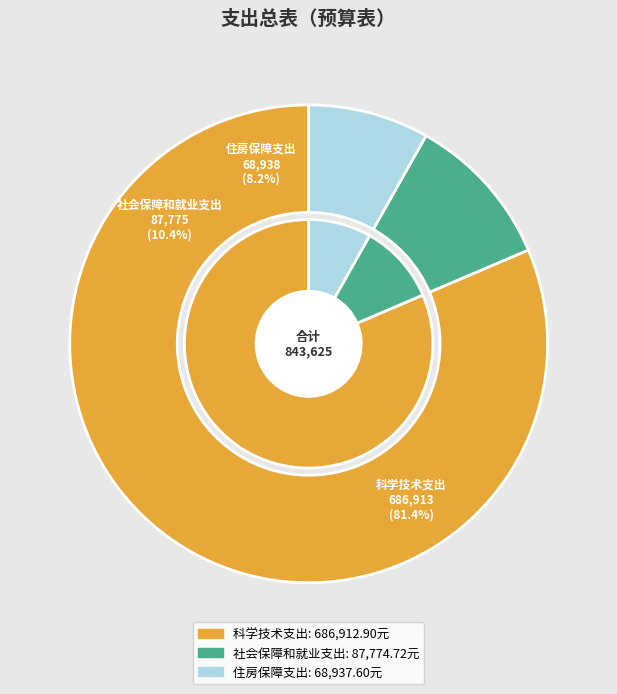

What percentage is the 科学技术支出 slice, to the nearest percent?

81%